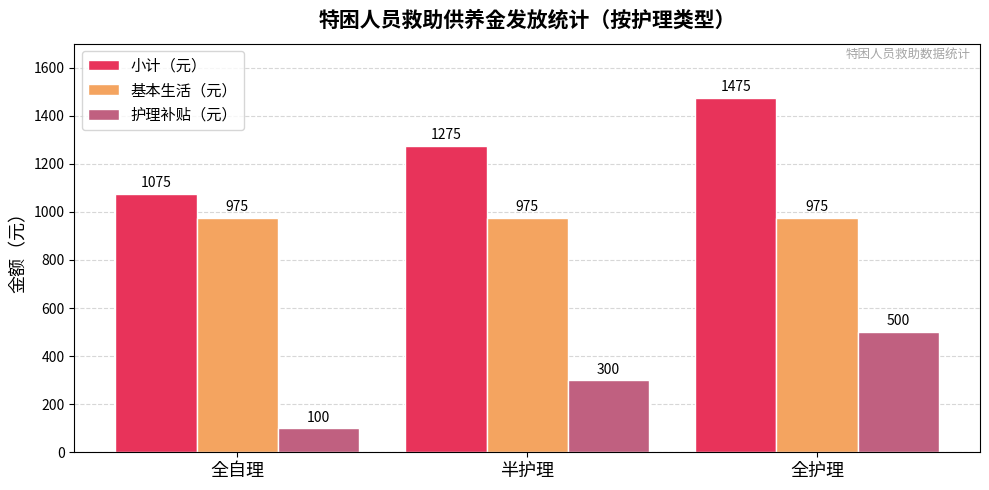

Is it true that 基本生活（元） equals 975 at 全自理?

True